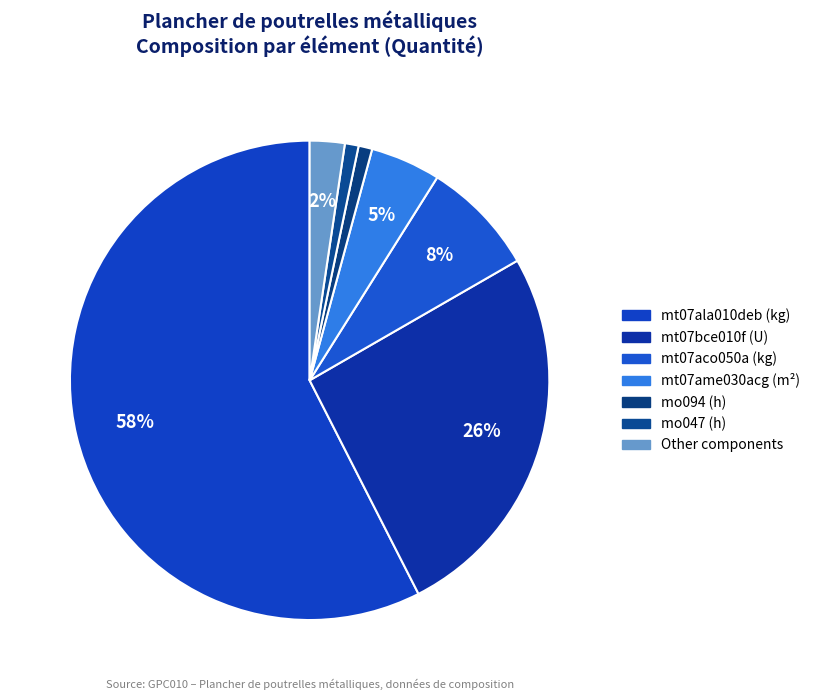

Does any single category account for the majority?

Yes